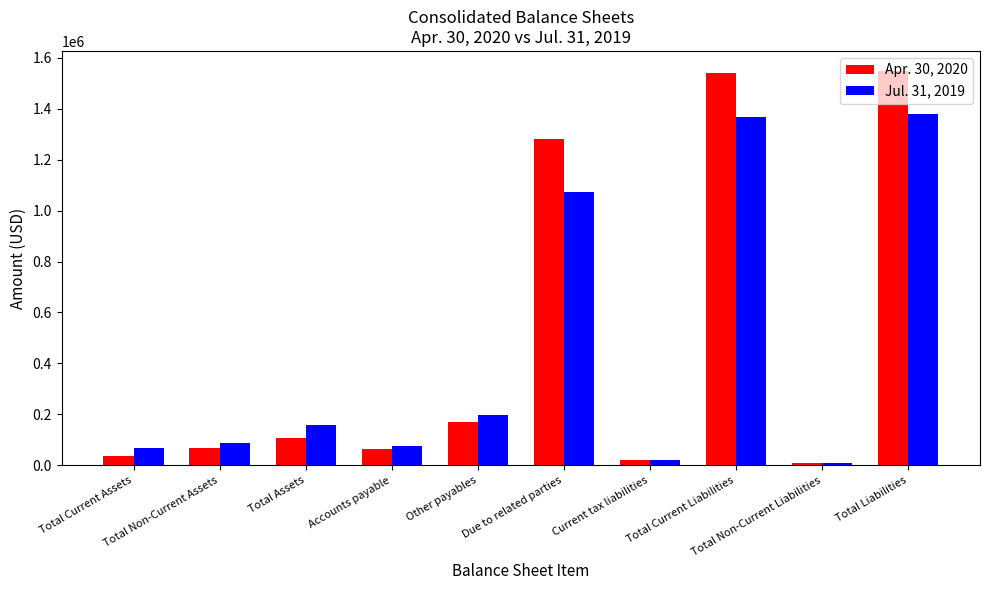

How many distinct data groups are displayed?

2